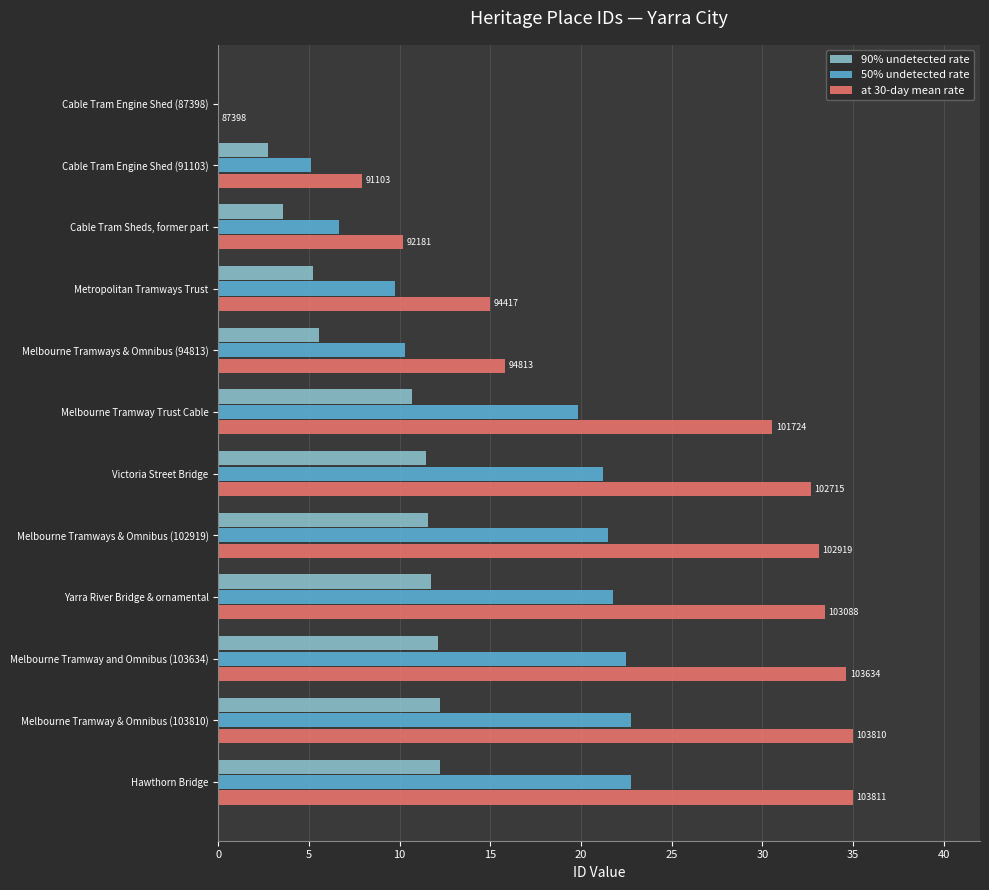

Which series has the largest total across all categories?

at 30-day mean rate